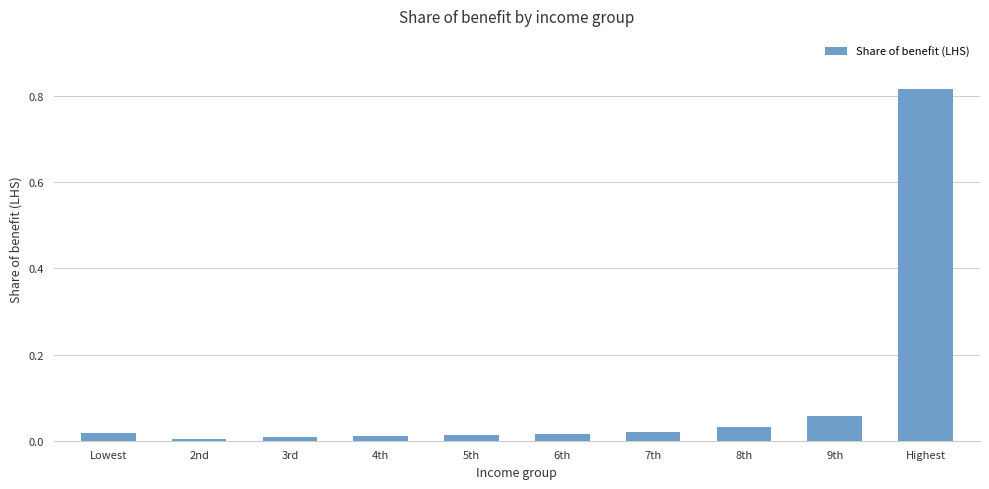

What is the label of the 1st bar from the right?

Highest